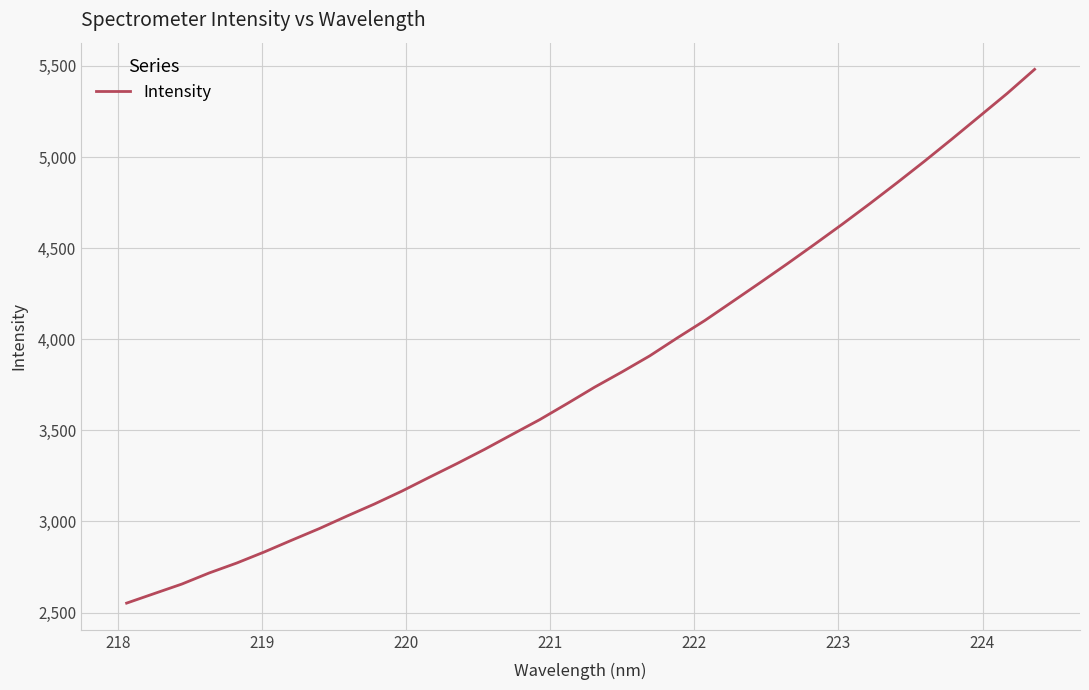

What is the greatest value displayed?

5481.3